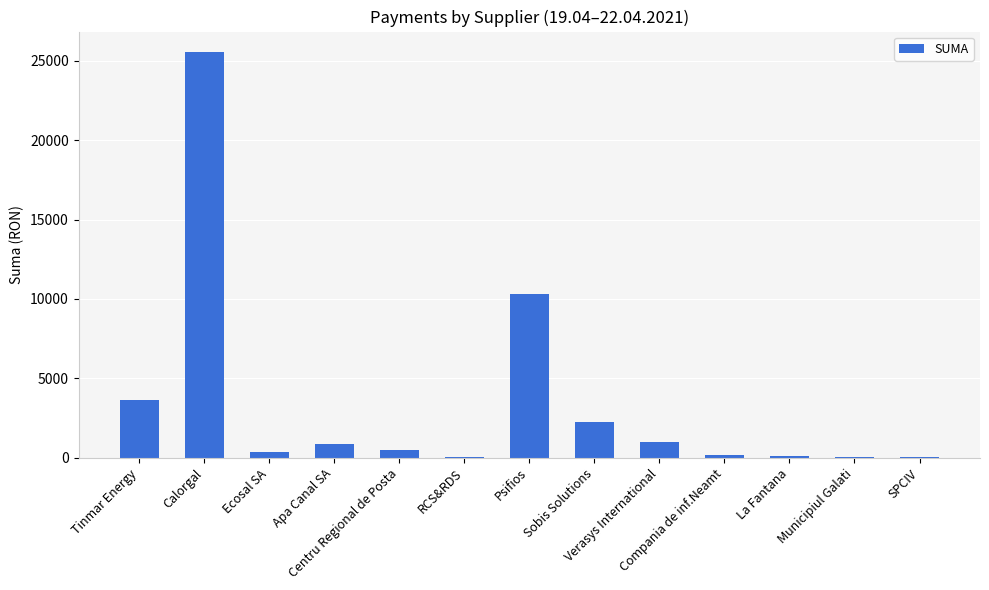

What is the greatest value displayed?

25565.6